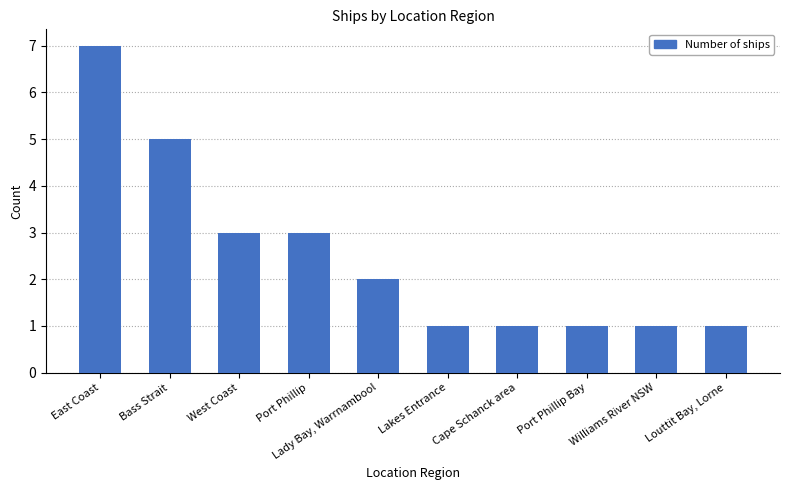

What is the label of the 9th bar from the left?

Williams River NSW